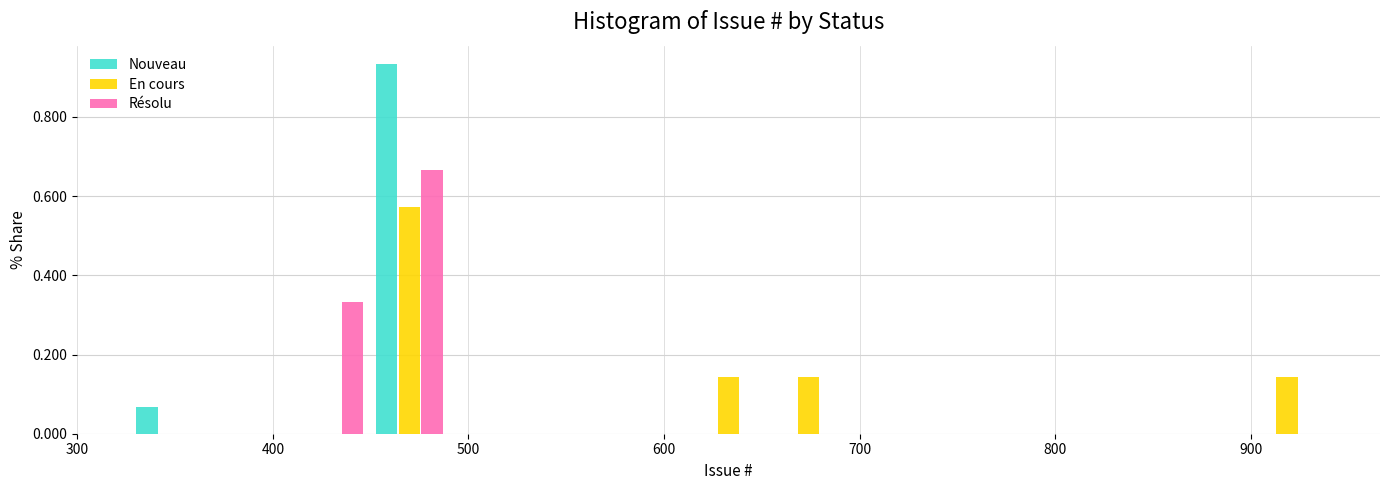

Reading left to right, list every range on the x-axis with the height of the bar of each series over it. Neither the bar edges nor the heights are printed on the chart, so give them approximately, as read against the axes.

330 to 370: Nouveau=0.06	En cours=0	Résolu=0
370 to 410: Nouveau=0	En cours=0	Résolu=0
410 to 450: Nouveau=0	En cours=0	Résolu=0.34
450 to 490: Nouveau=0.94	En cours=0.58	Résolu=0.66
490 to 530: Nouveau=0	En cours=0	Résolu=0
530 to 570: Nouveau=0	En cours=0	Résolu=0
570 to 610: Nouveau=0	En cours=0	Résolu=0
610 to 650: Nouveau=0	En cours=0.14	Résolu=0
650 to 690: Nouveau=0	En cours=0.14	Résolu=0
690 to 740: Nouveau=0	En cours=0	Résolu=0
740 to 780: Nouveau=0	En cours=0	Résolu=0
780 to 820: Nouveau=0	En cours=0	Résolu=0
820 to 860: Nouveau=0	En cours=0	Résolu=0
860 to 900: Nouveau=0	En cours=0	Résolu=0
900 to 940: Nouveau=0	En cours=0.14	Résolu=0